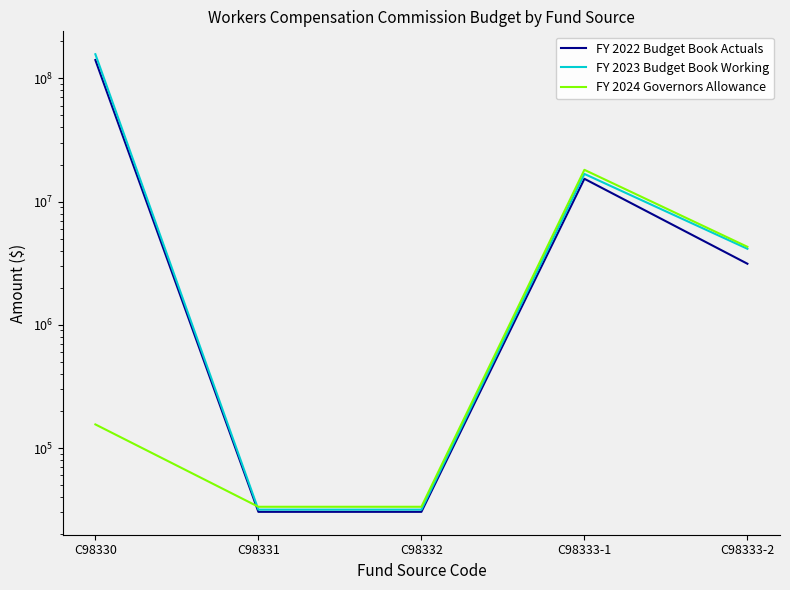

Does the chart have visible grid lines?

No